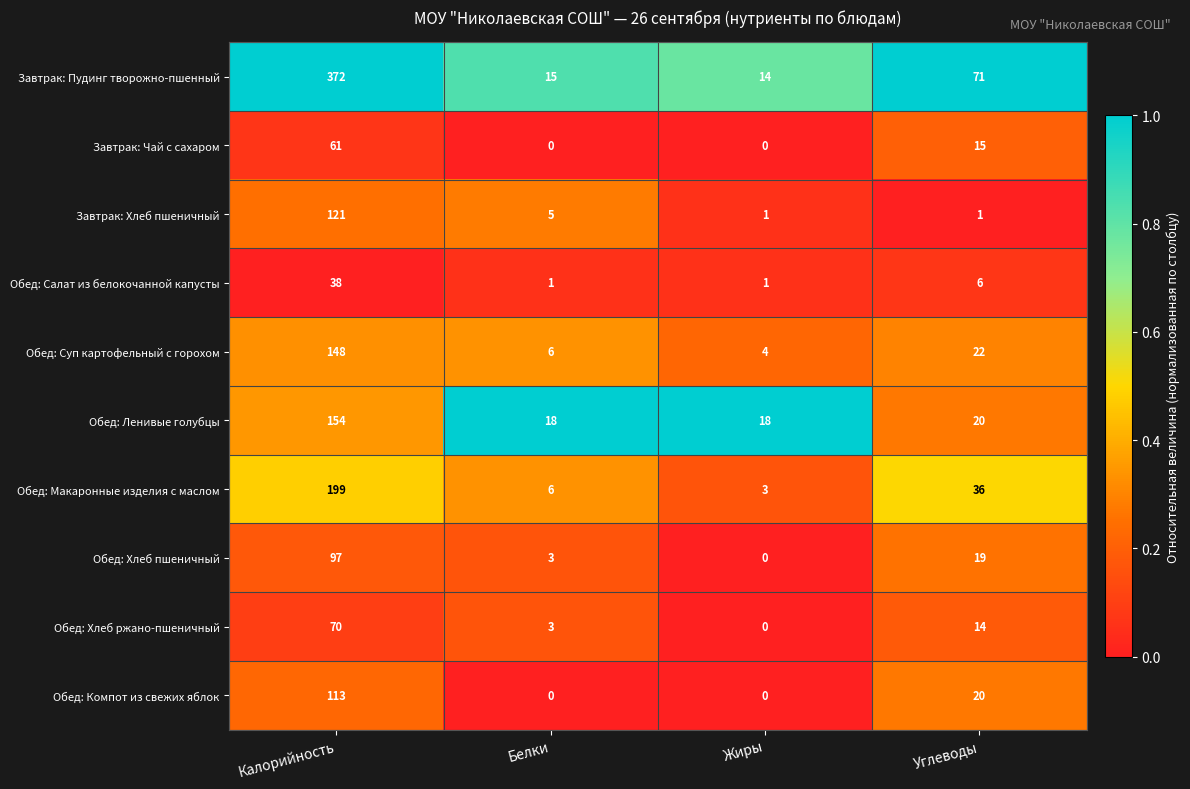

List the series in order of their peak value, lowest first.

Обед: Салат из белокочанной капусты, Завтрак: Чай с сахаром, Обед: Хлеб ржано-пшеничный, Обед: Хлеб пшеничный, Обед: Компот из свежих яблок, Завтрак: Хлеб пшеничный, Обед: Суп картофельный с горохом, Обед: Ленивые голубцы, Обед: Макаронные изделия с маслом, Завтрак: Пудинг творожно-пшенный